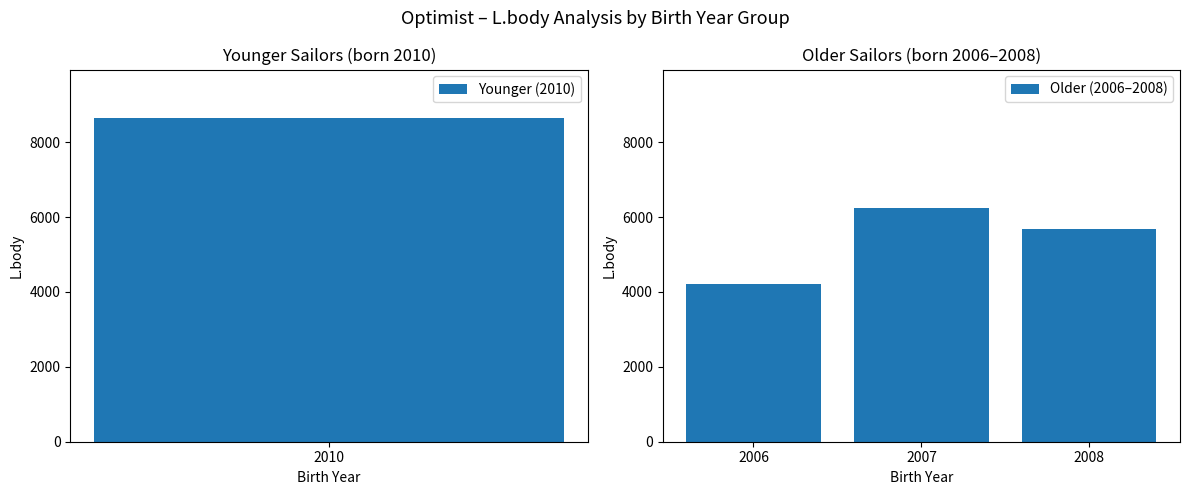

Which category has the highest value in the Older (2006–2008) series?

2007